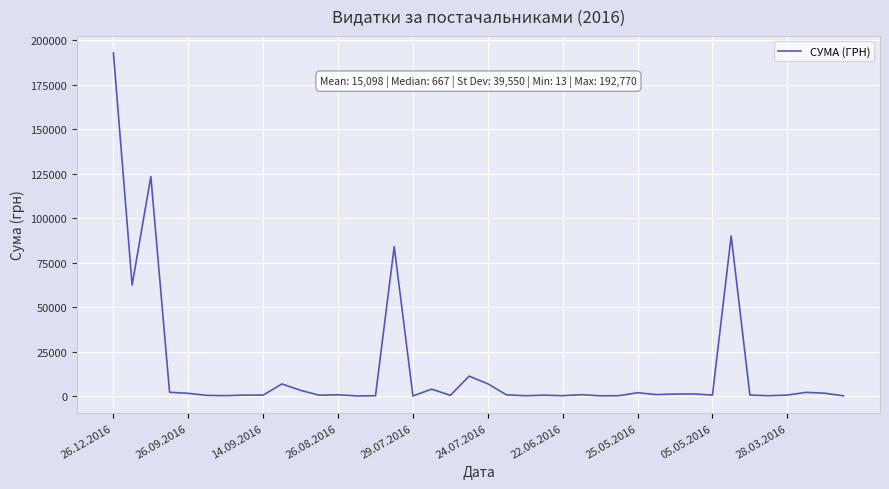

What is the difference between the maximum and minimum values?

192757.7